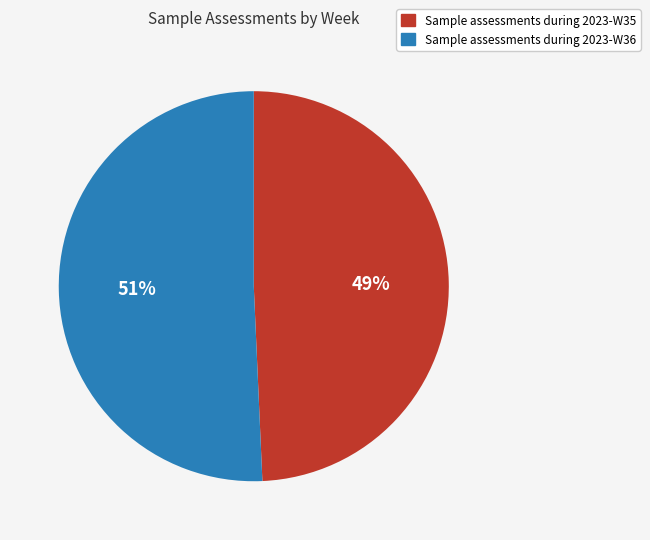

The Sample assessments during 2023-W35 slice represents 42% of the pie. True or false?

False